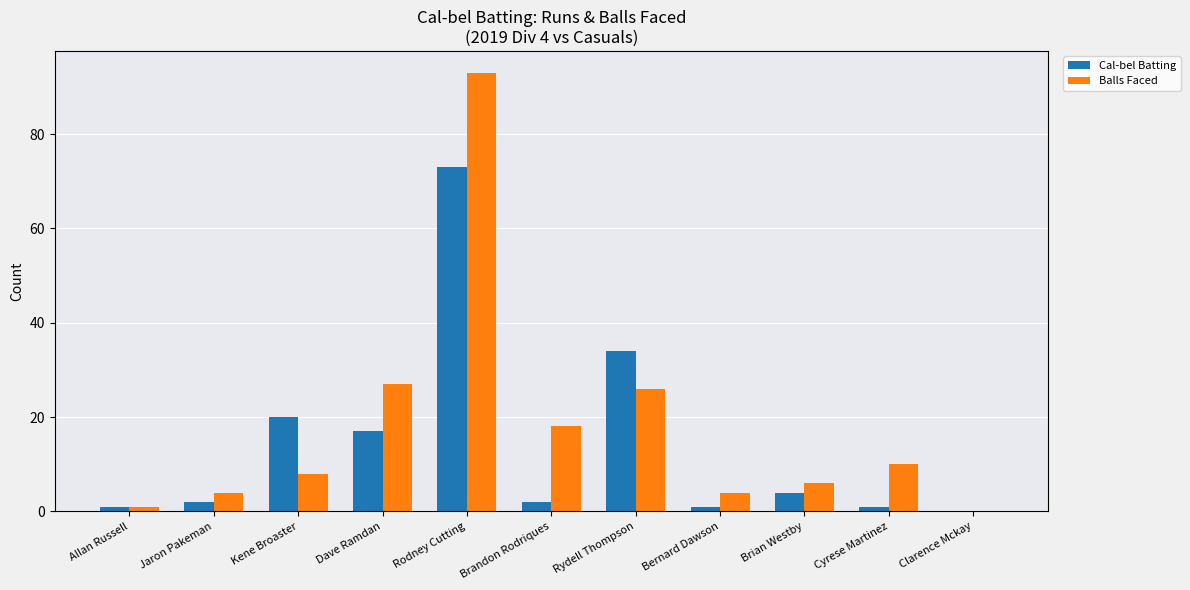

What is the sum of all Balls Faced values?

197